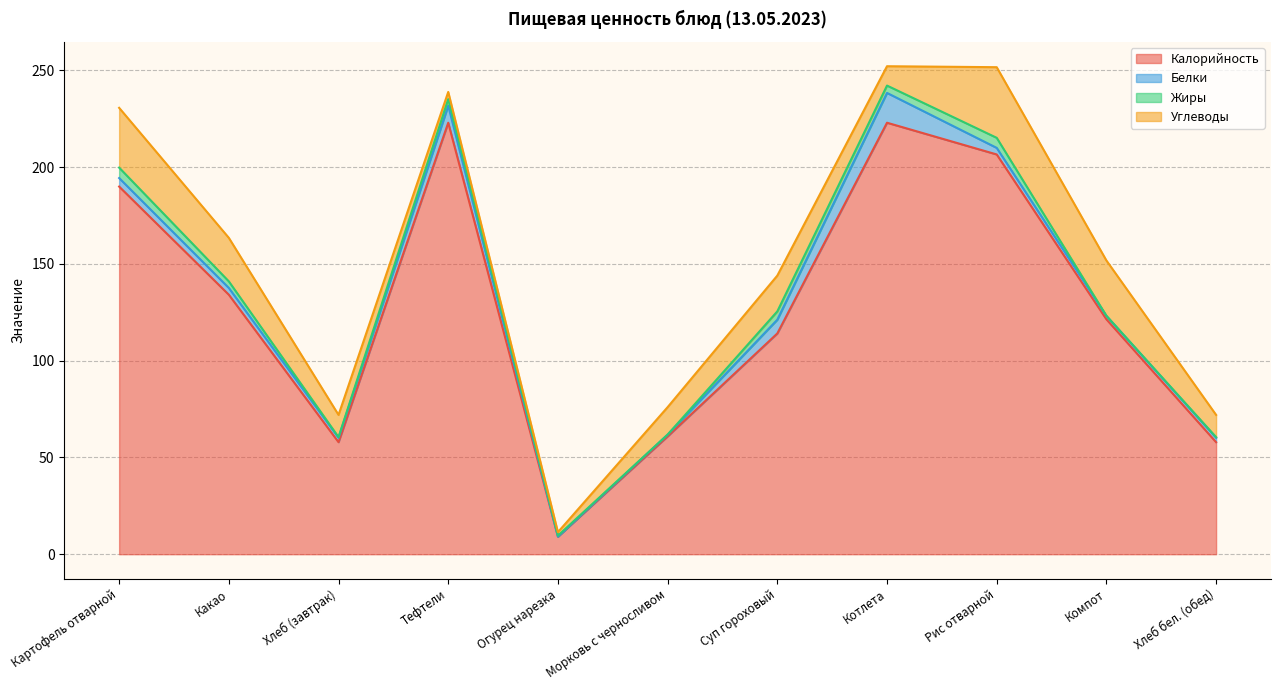

True or false: Углеводы has a value of 6.5 at Тефтели.

False